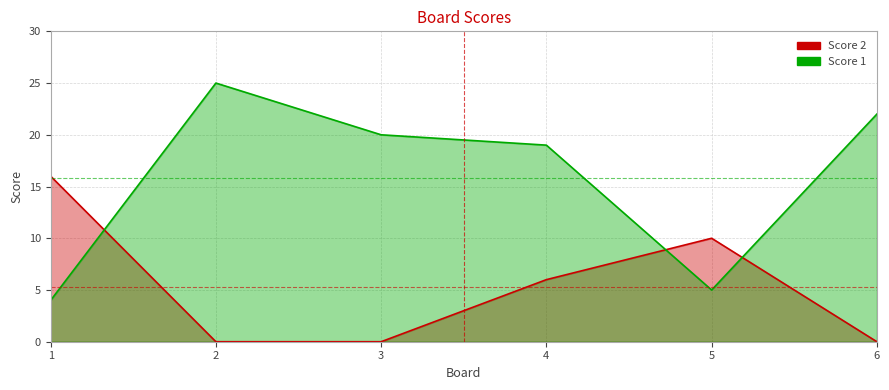

How many positive values does the Score 2 series have?

3